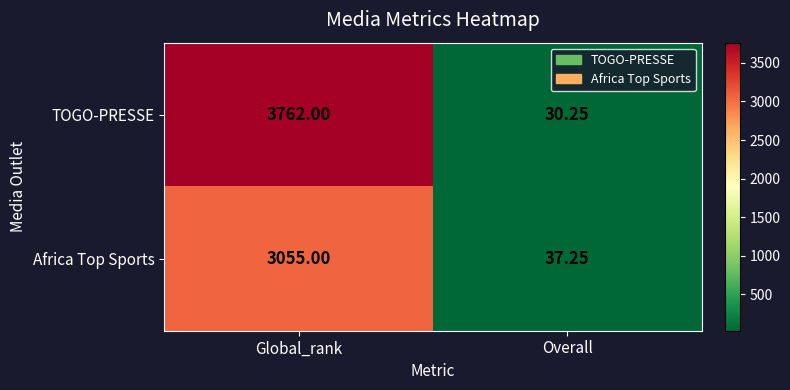

Is the value of TOGO-PRESSE at Overall greater than the value of Africa Top Sports at Global_rank?

No